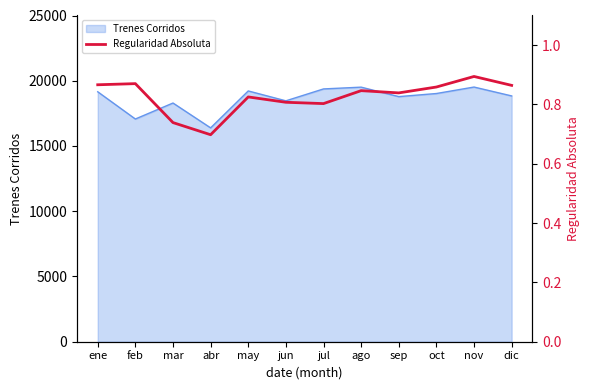

The Trenes Corridos series shows 17068 at feb. True or false?

True